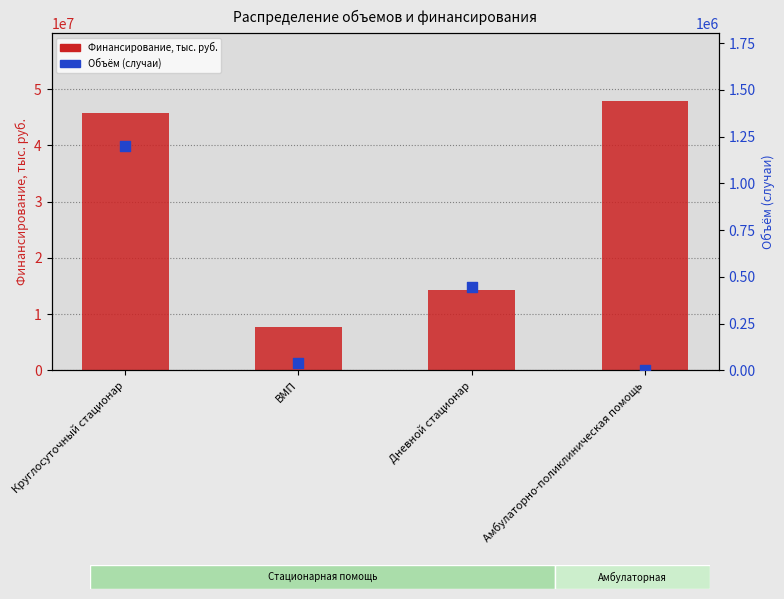

Which series contains the highest Y value?

Финансирование, тыс. руб.